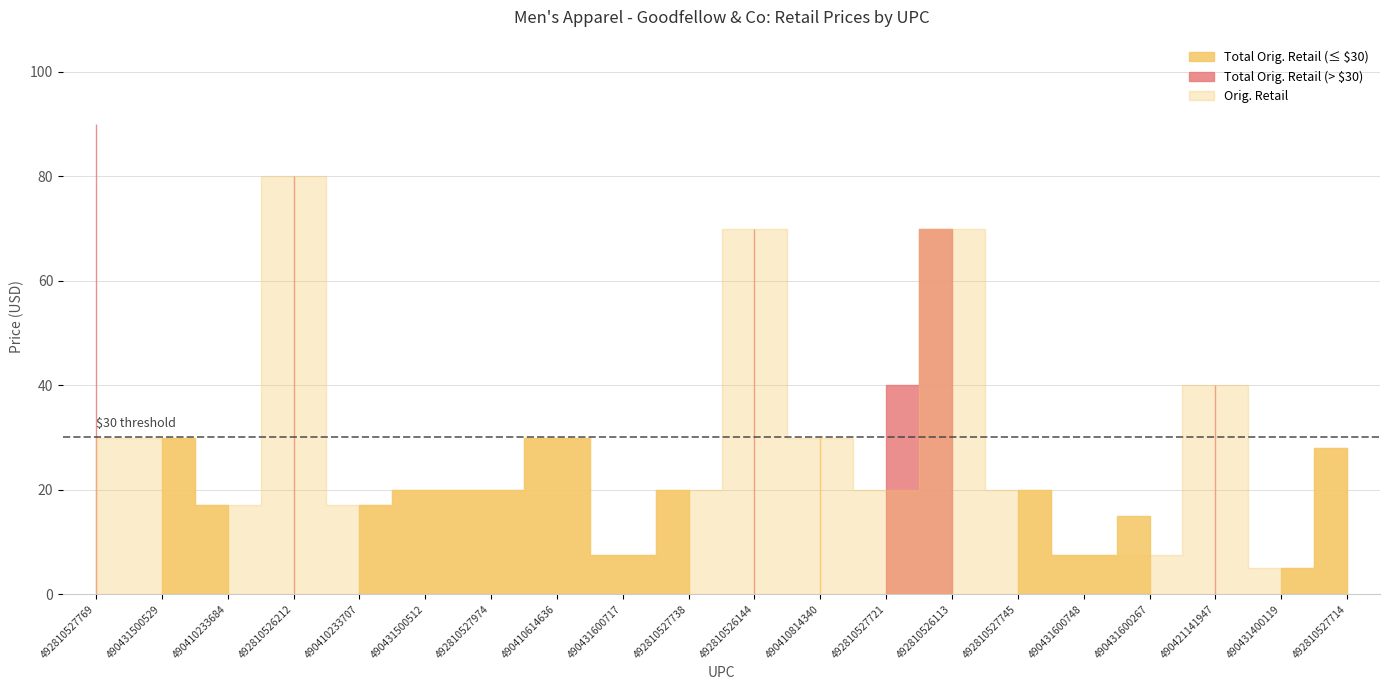

True or false: Total Orig. Retail and Orig. Retail intersect in this chart.

False